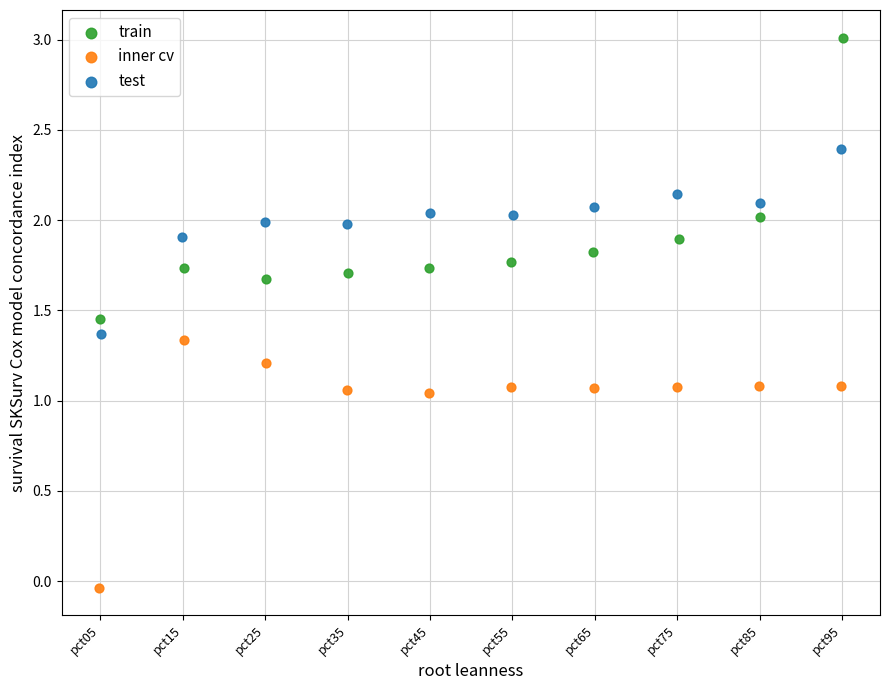

What are all the series names shown in the legend?

train, inner cv, test